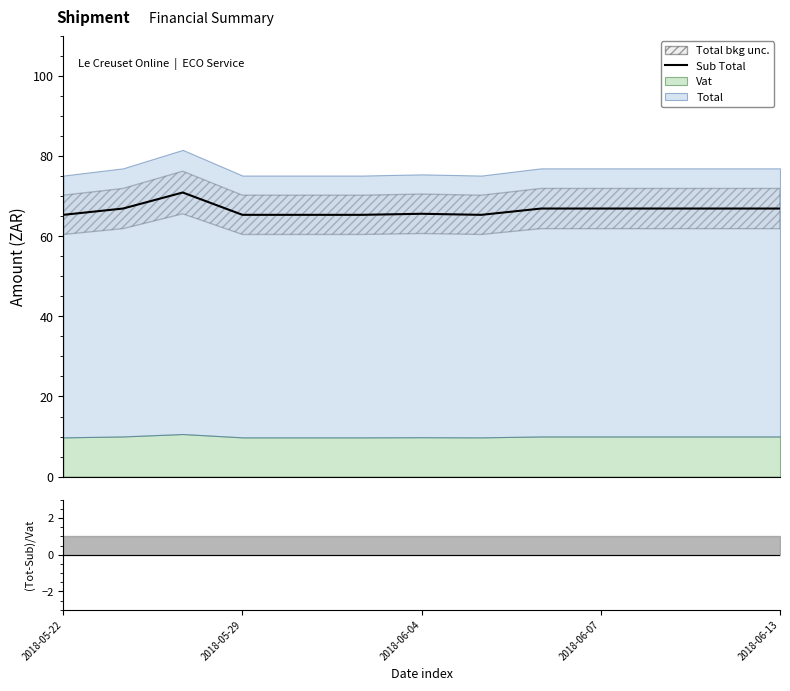

Does the chart have visible grid lines?

No